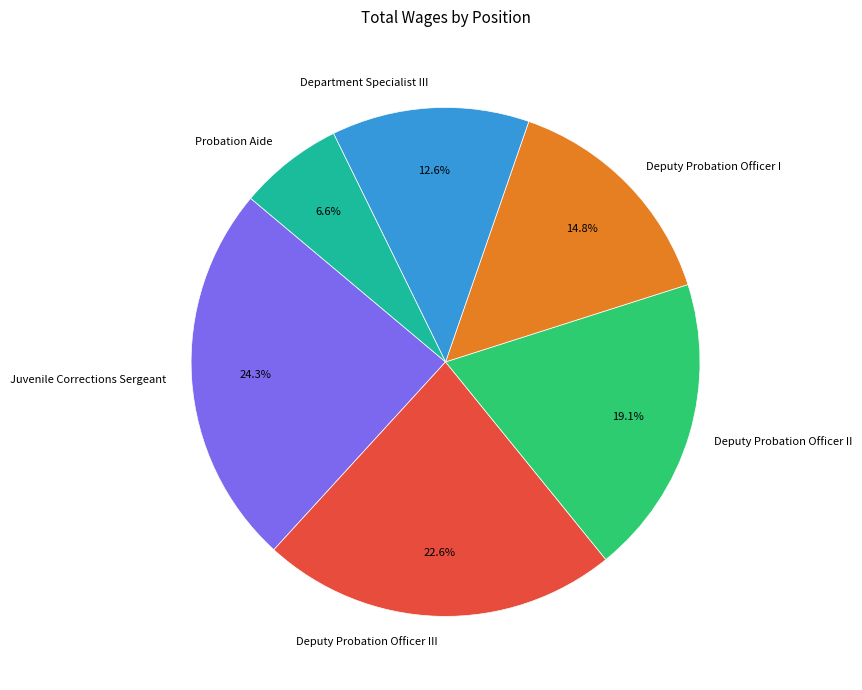

To the nearest percent, what is the difference between the Deputy Probation Officer II and Deputy Probation Officer I slice percentages?

4%